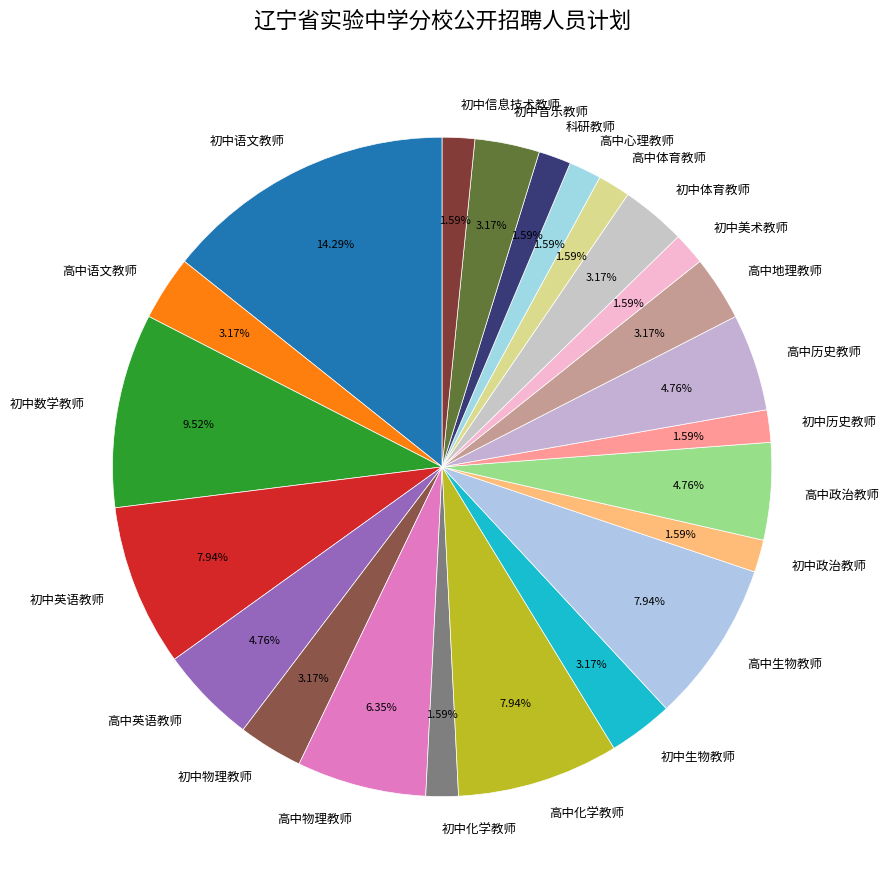

To the nearest percent, what is the difference between the largest and smallest slice percentages?

13%